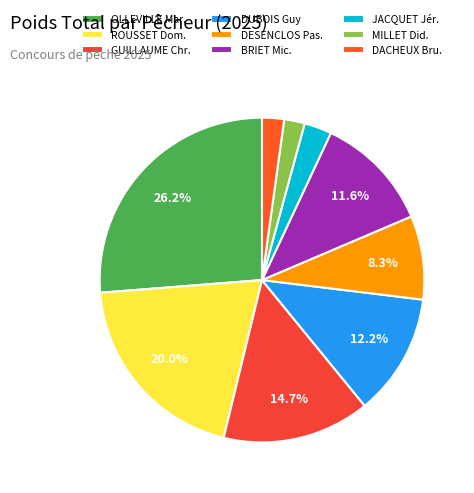

To the nearest percent, what is the average slice percentage?

11%